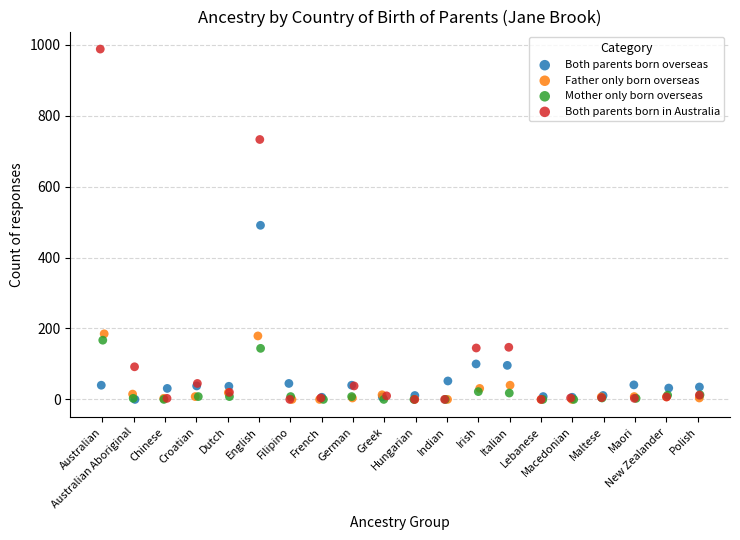

Which series contains the highest Y value?

Both parents born in Australia